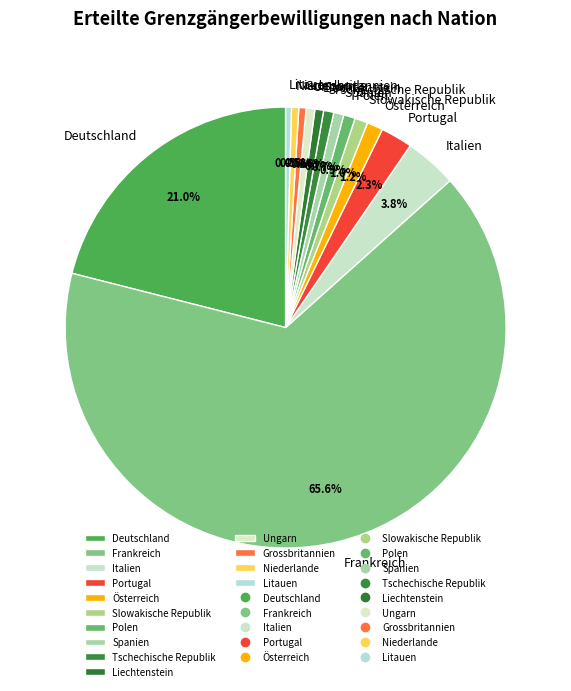

Is it true that Slowakische Republik is 1% of the pie?

True